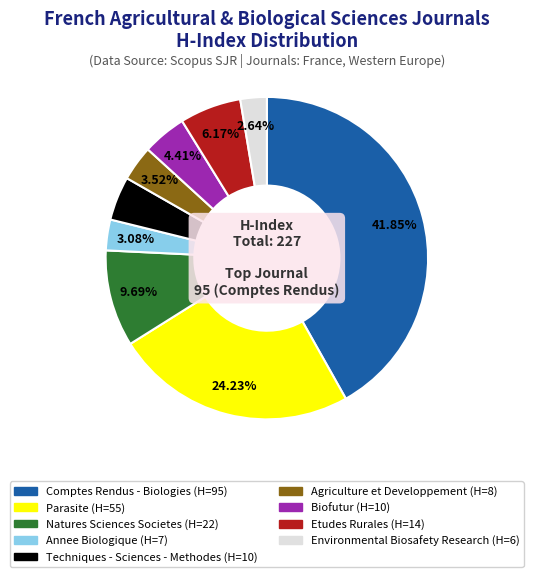

To the nearest percent, what portion does Parasite represent?

24%